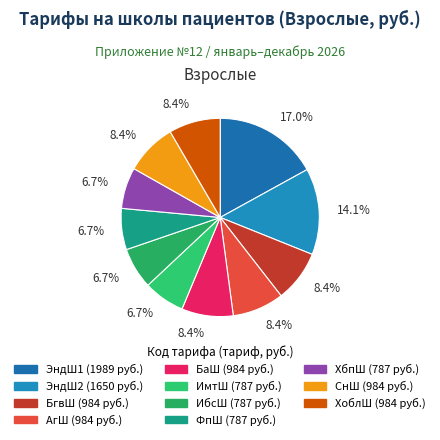

To the nearest percent, what is the average slice percentage?

9%